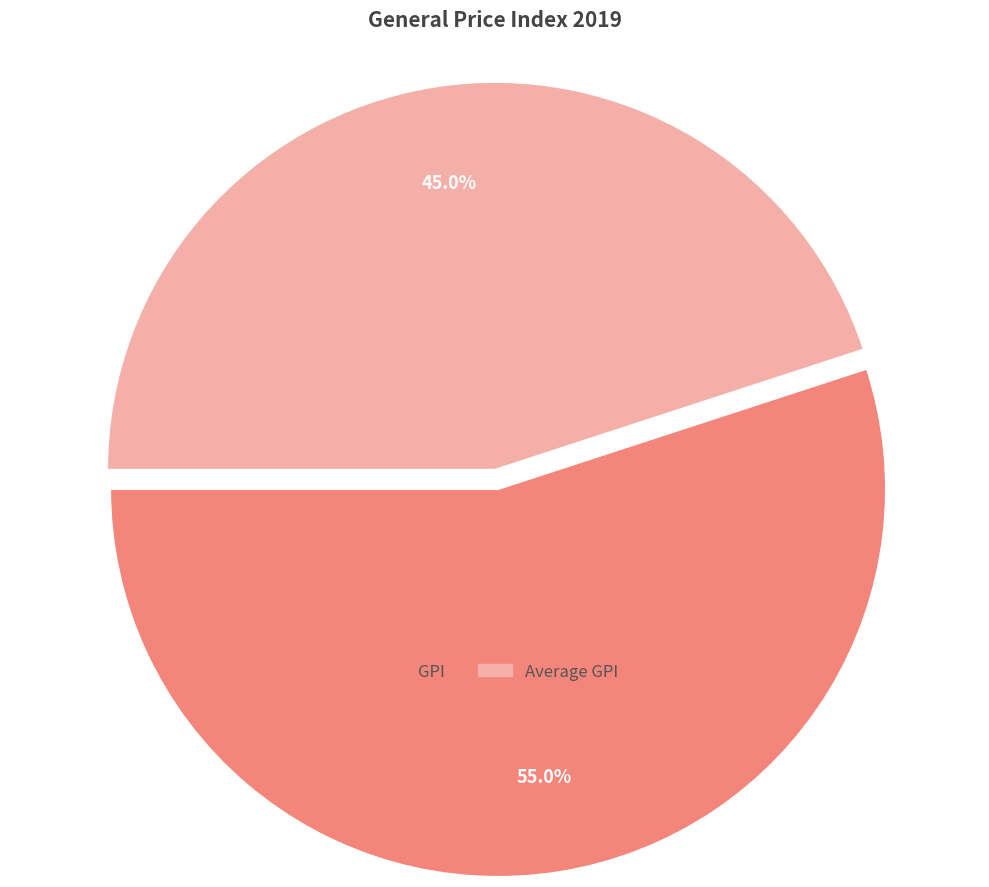

Which category accounts for the majority?

GPI